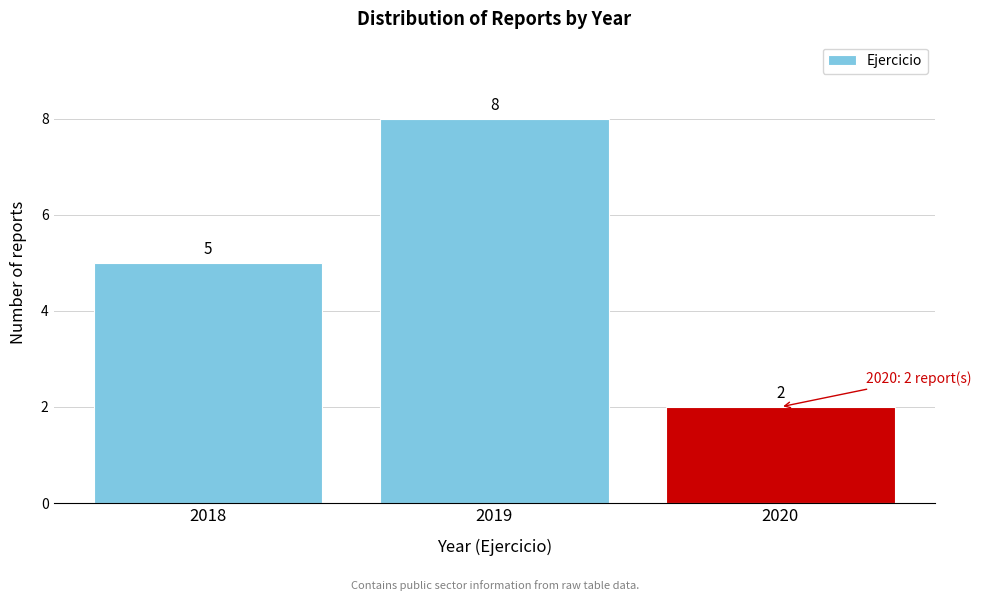

Reading left to right, transcribe this chart: for each bar, give the range it covers on the x-axis and its height.

2017.5 to 2018.5: 5
2018.5 to 2019.5: 8
2019.5 to 2020.5: 2